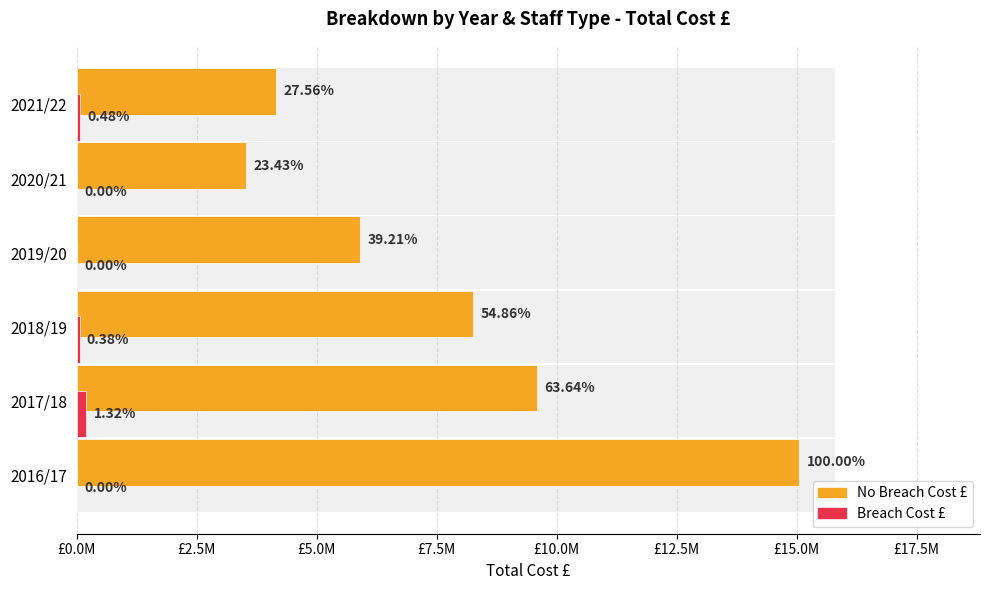

What are all the series names shown in the legend?

No Breach Cost £, Breach Cost £